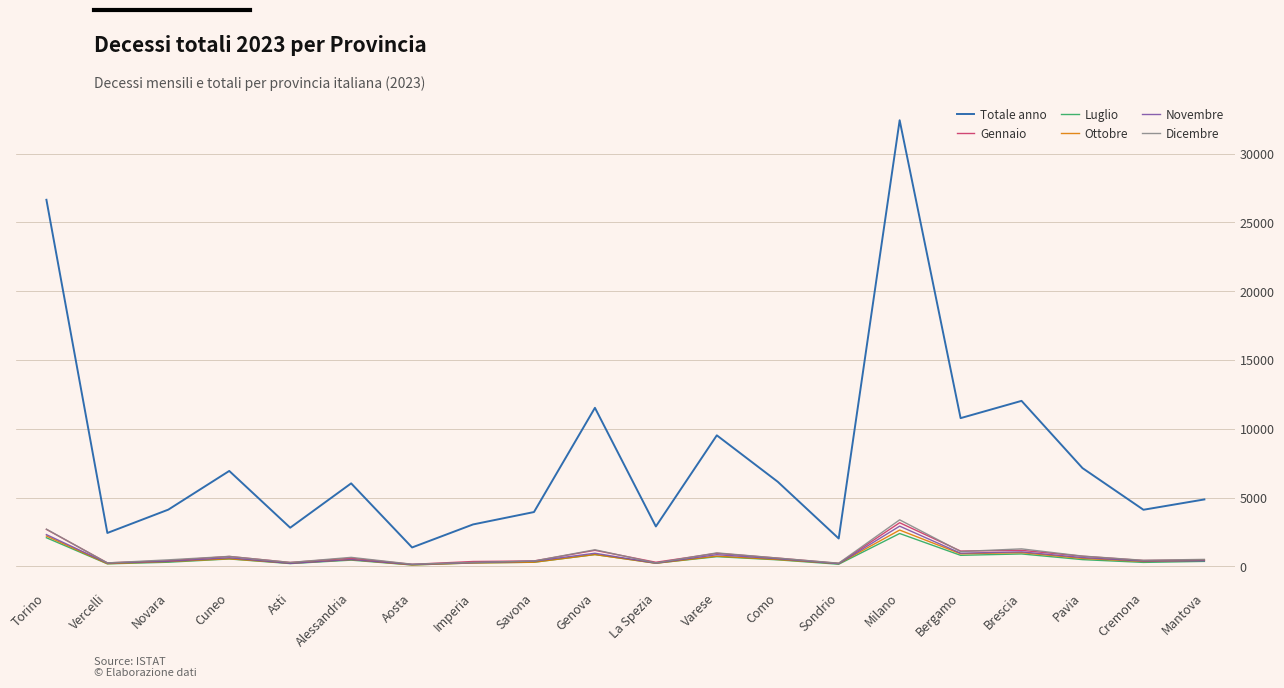

Between Torino and Pavia, which series saw the biggest shift?

Totale anno